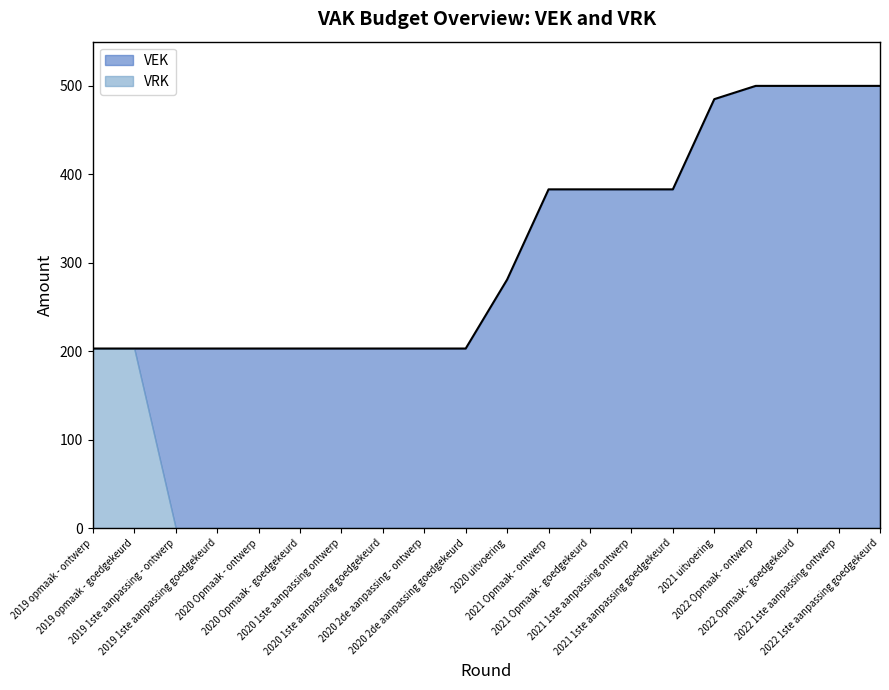

What position from the right is 2022 1ste aanpassing goedgekeurd?

1